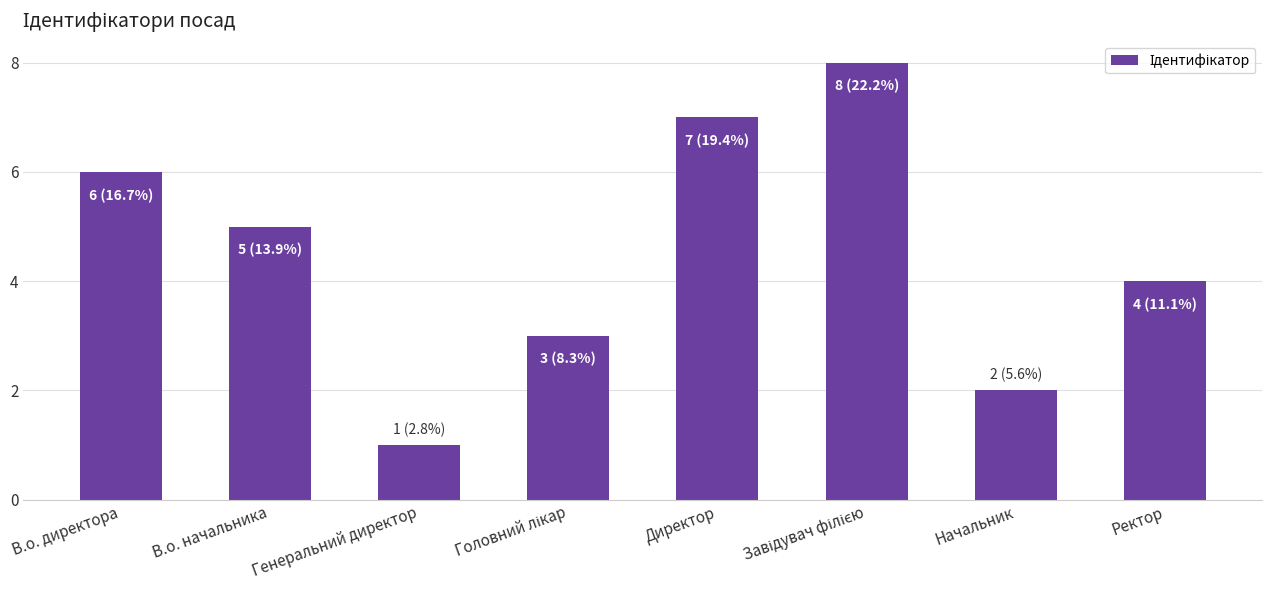

What is the greatest value displayed?

8